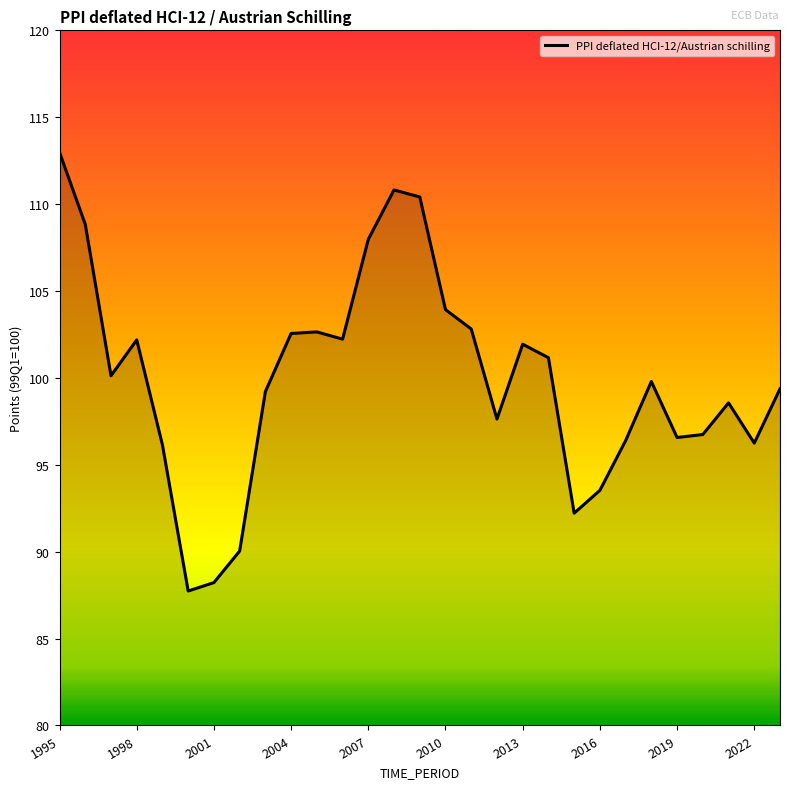

What is the greatest value displayed?

113.0